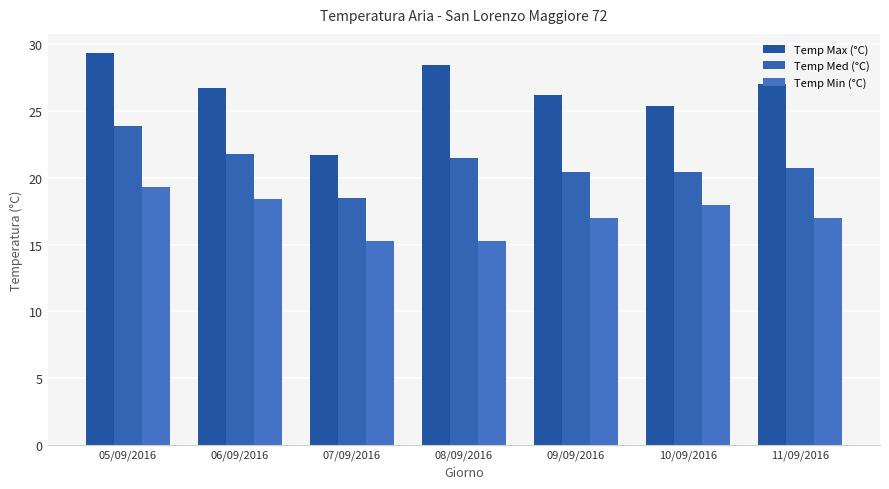

What is the label of the 7th bar from the right?

05/09/2016